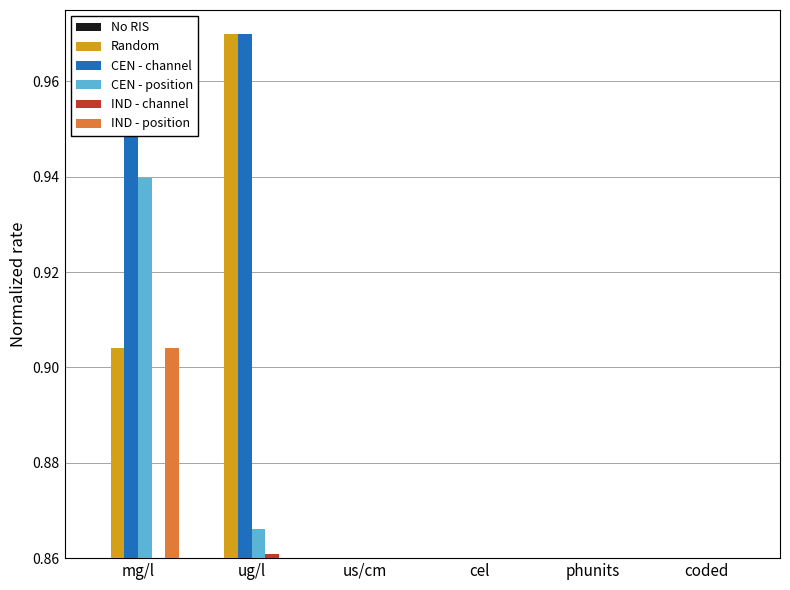

Which series changed the most between phunits and coded?

No RIS